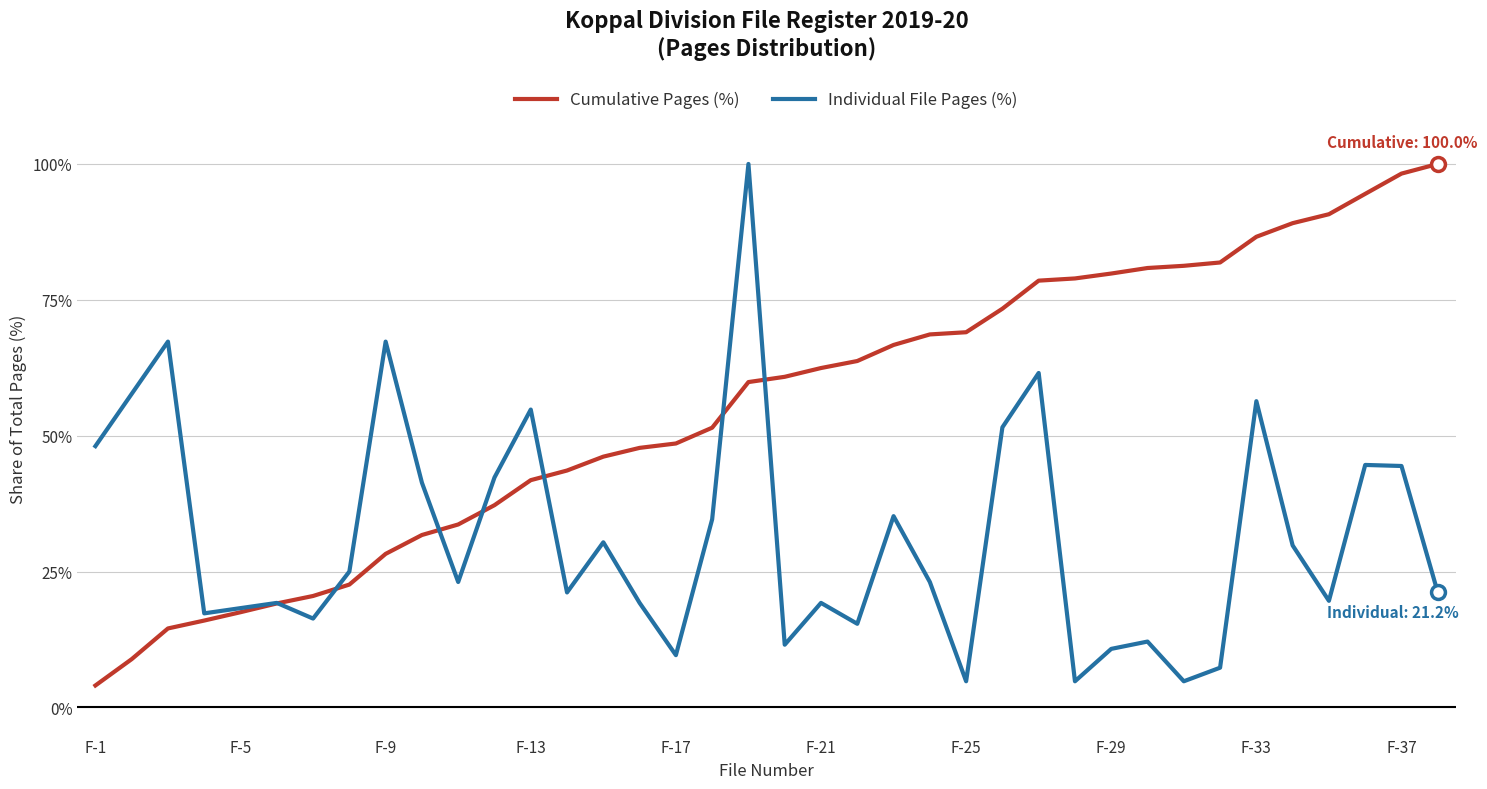

Rank the series by their average value, from lowest to highest.

Individual File Pages (%), Cumulative Pages (%)